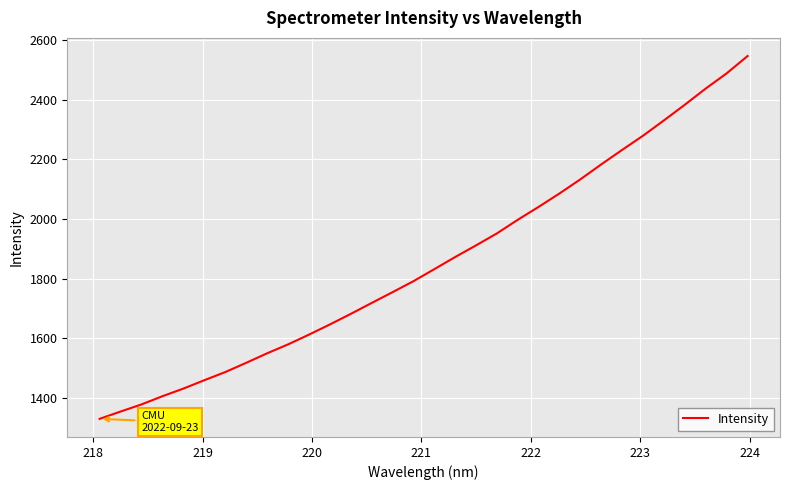

What is the minimum value shown in the chart?

1330.9